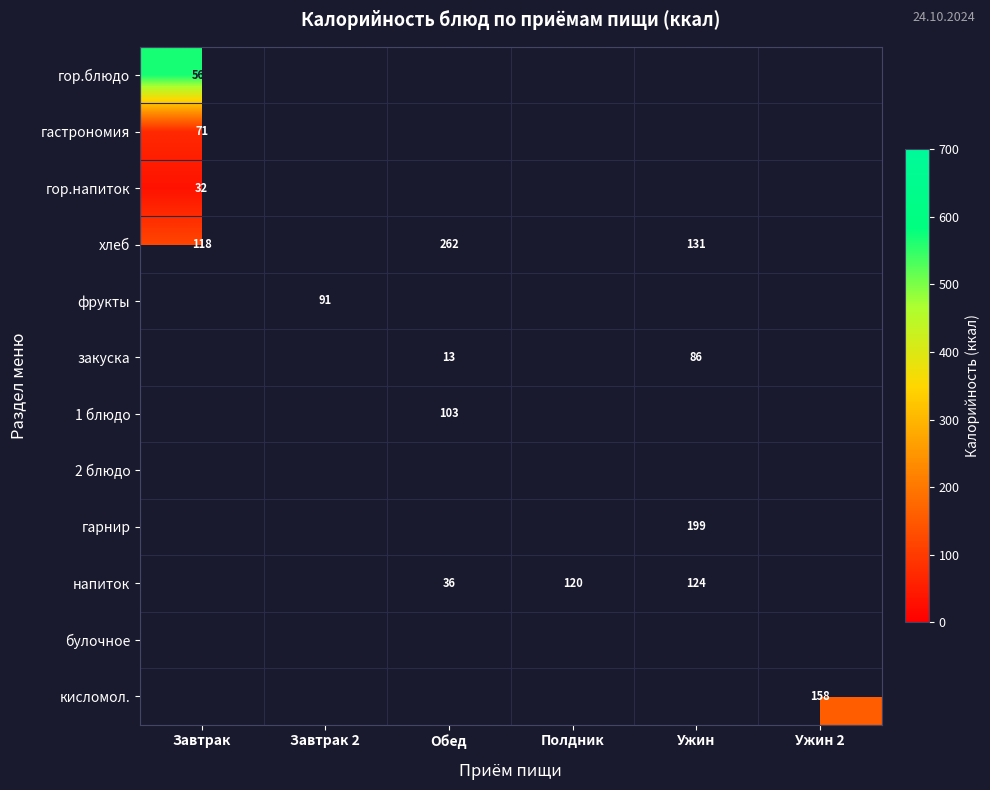

Count the number of categories in the chart.

6